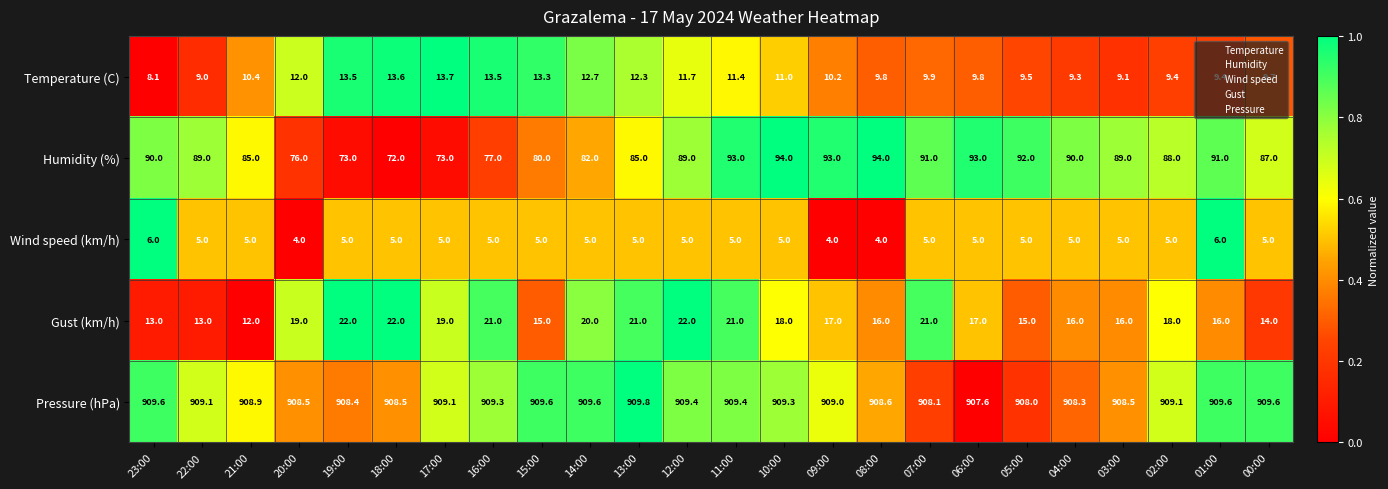

What is the spread (max minus min) of values at 17:00?

904.1